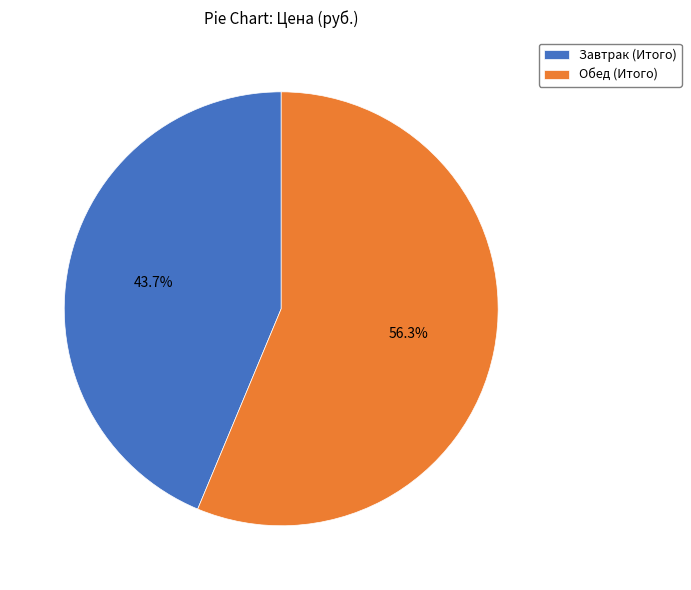

Which category has the biggest portion of the pie?

Обед (Итого)